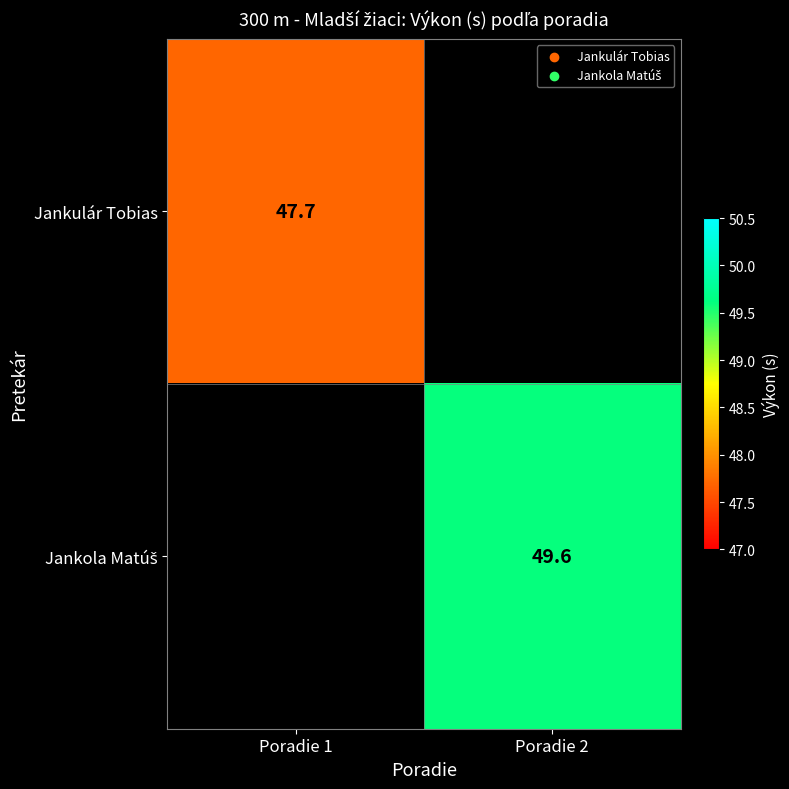

True or false: Jankulár Tobias has a value of 23.6 at Poradie 1.

False